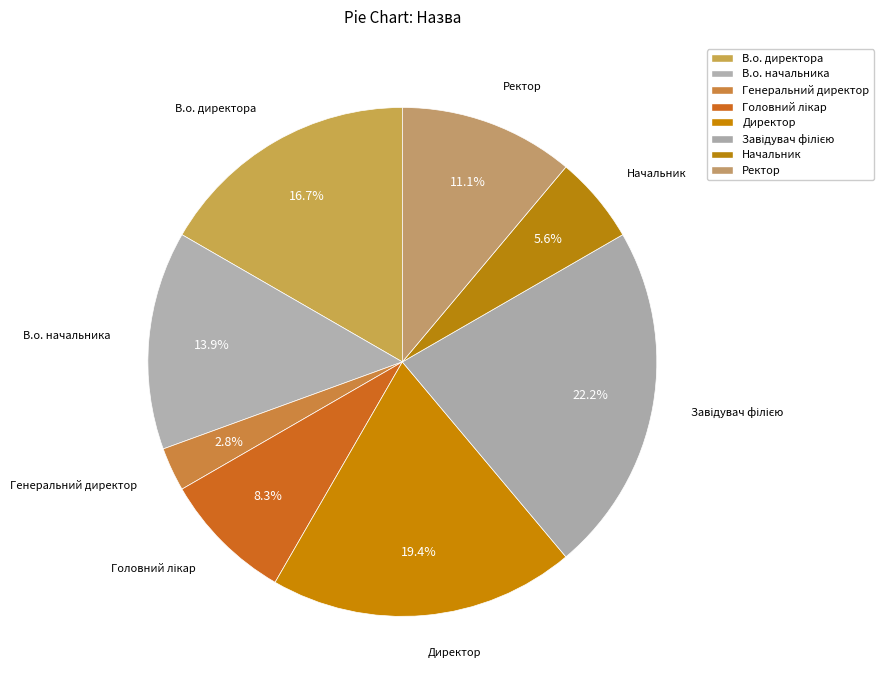

To the nearest percent, what percentage of the pie is Директор?

19%